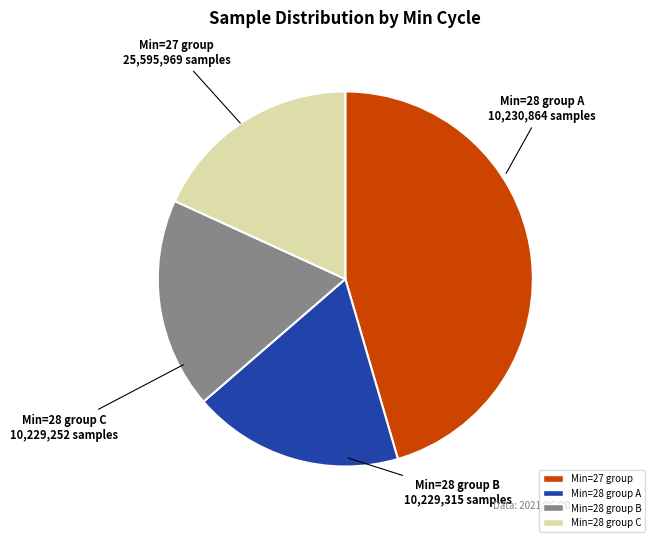

Which slice is the largest?

Min=27 group